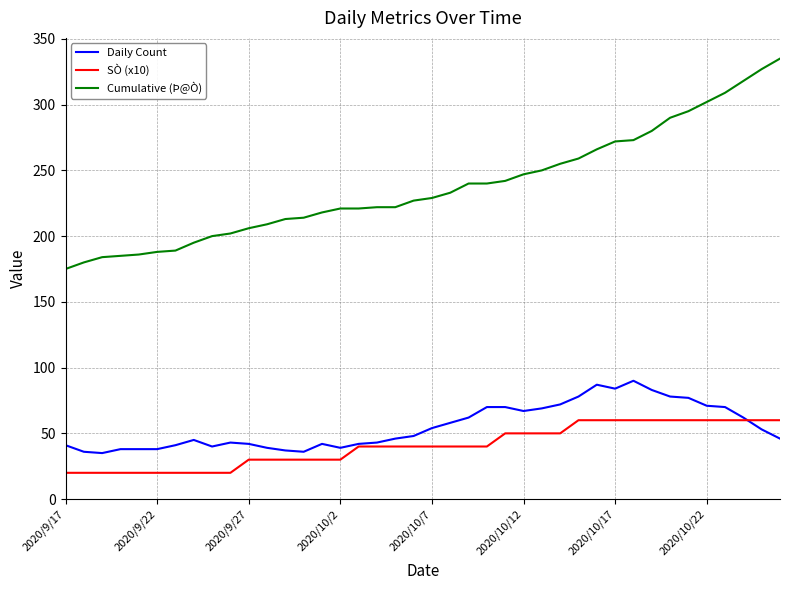

True or false: Daily Count and SÒ (x10) cross at least once.

True